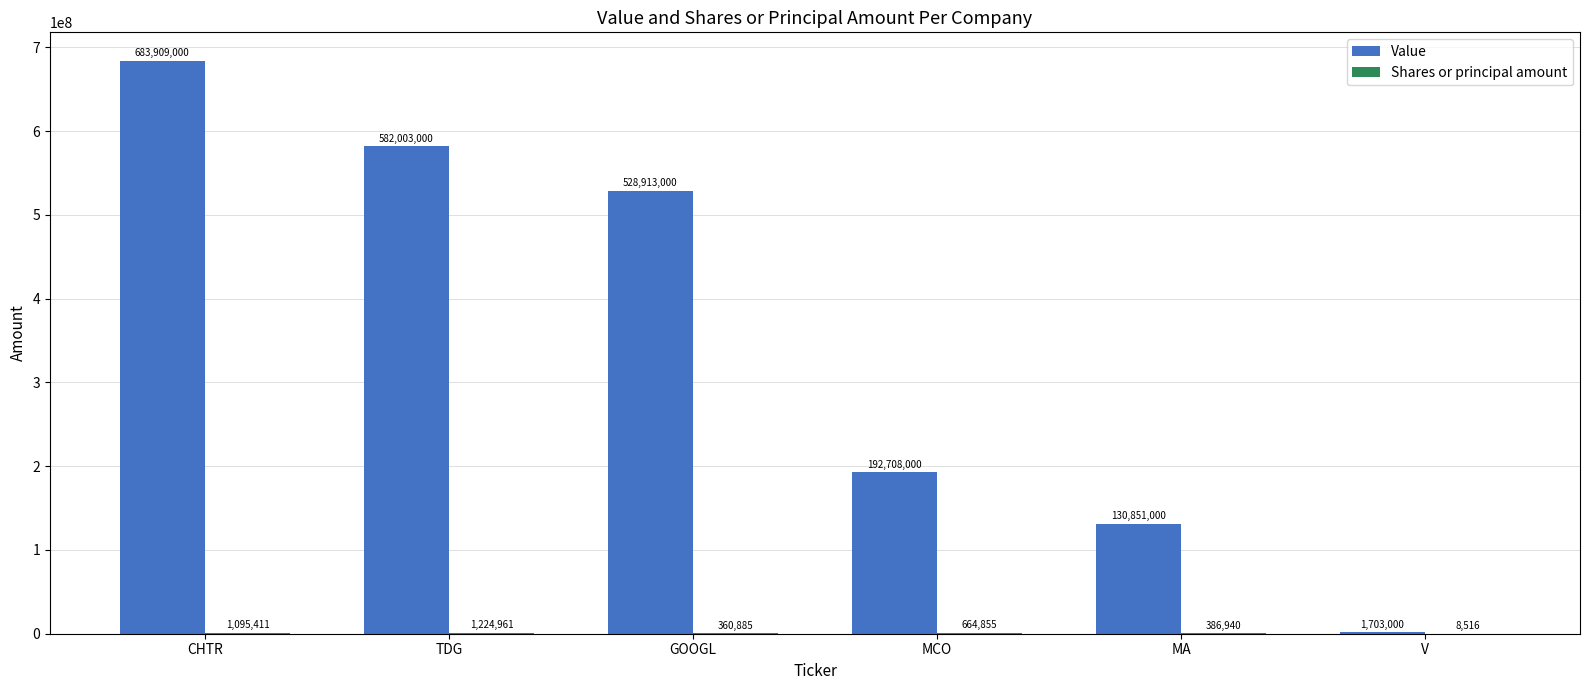

What is the total value across all series at CHTR?

685004411